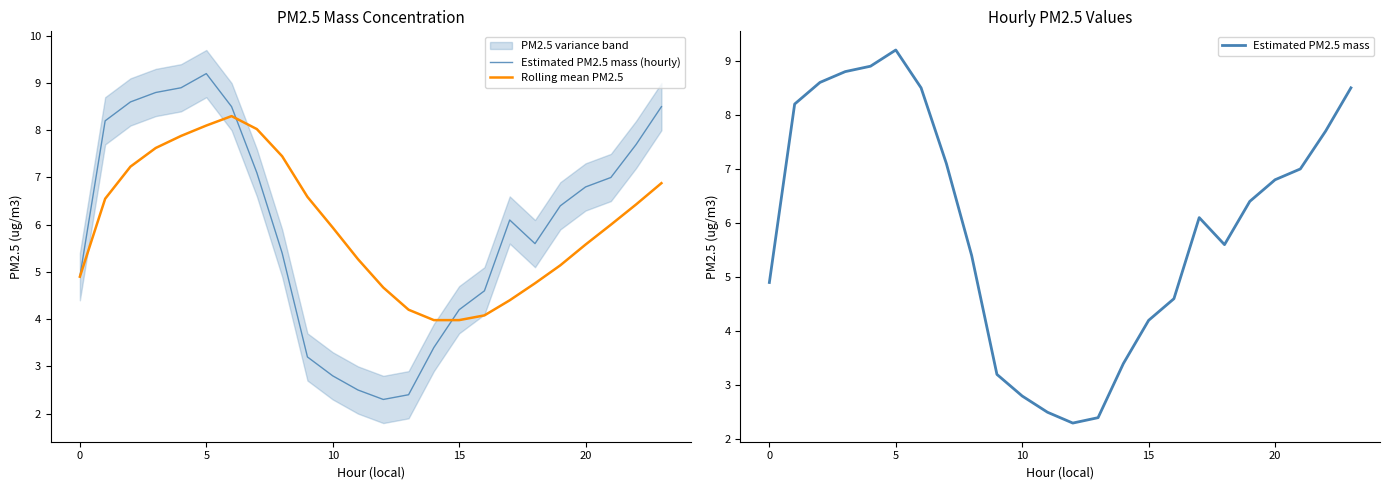

What is the minimum value for Rolling mean PM2.5?

4.0